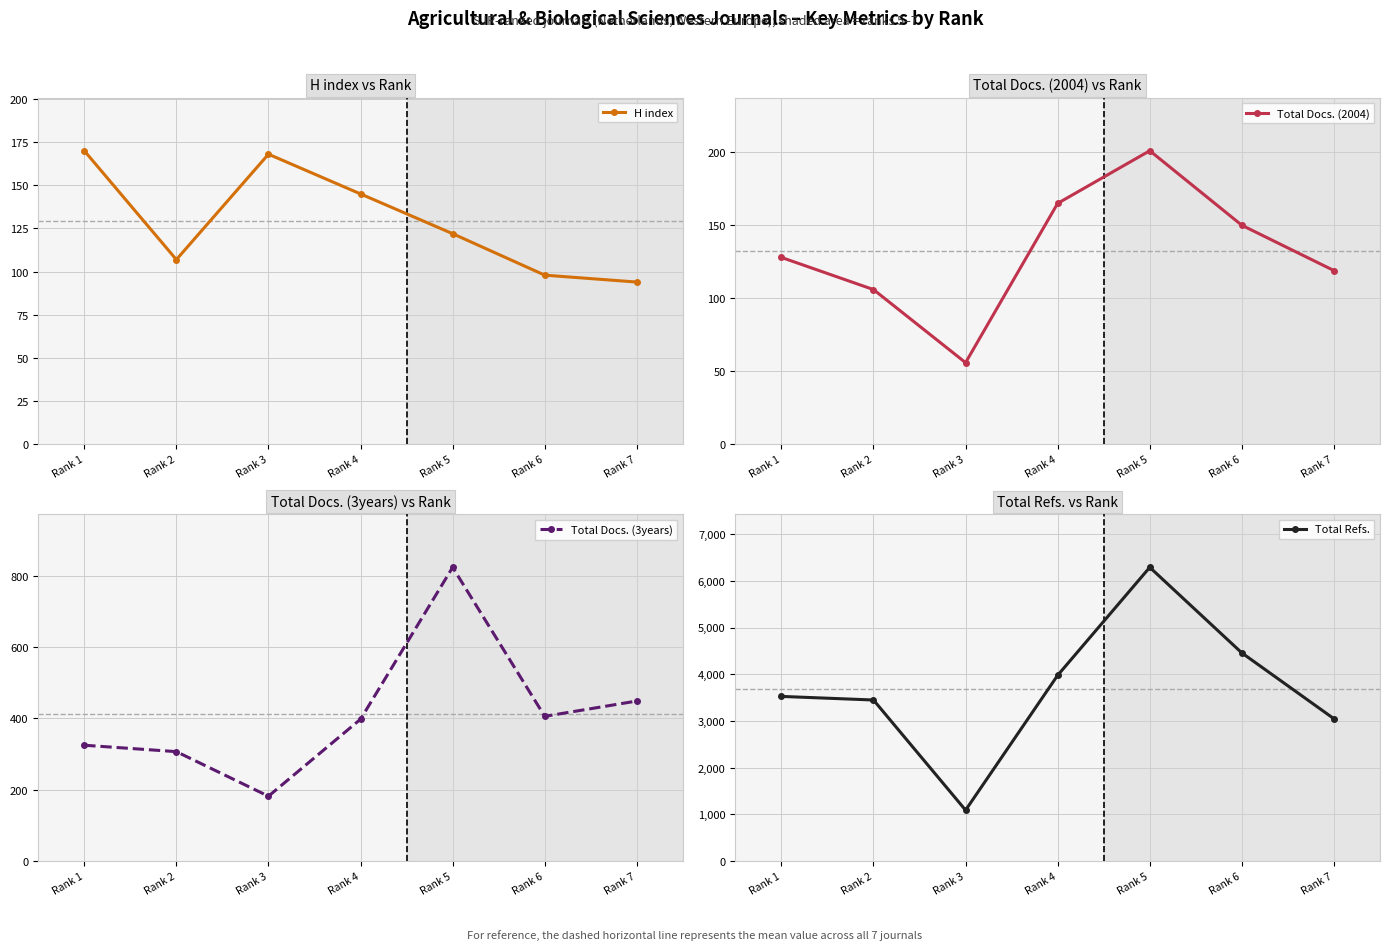

What is the value of the Total Docs. (3years) point at the 2nd from the left?

307